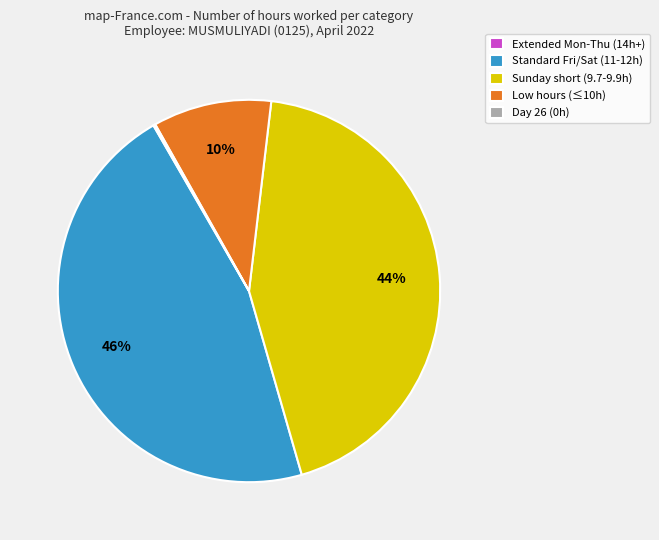

Is it true that Low hours (≤10h) is 10% of the pie?

True